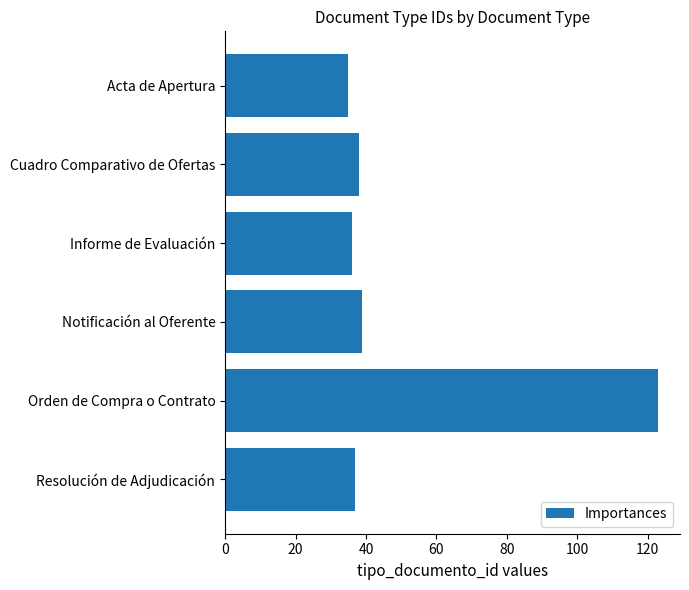

What is the difference between the maximum and minimum values?

88